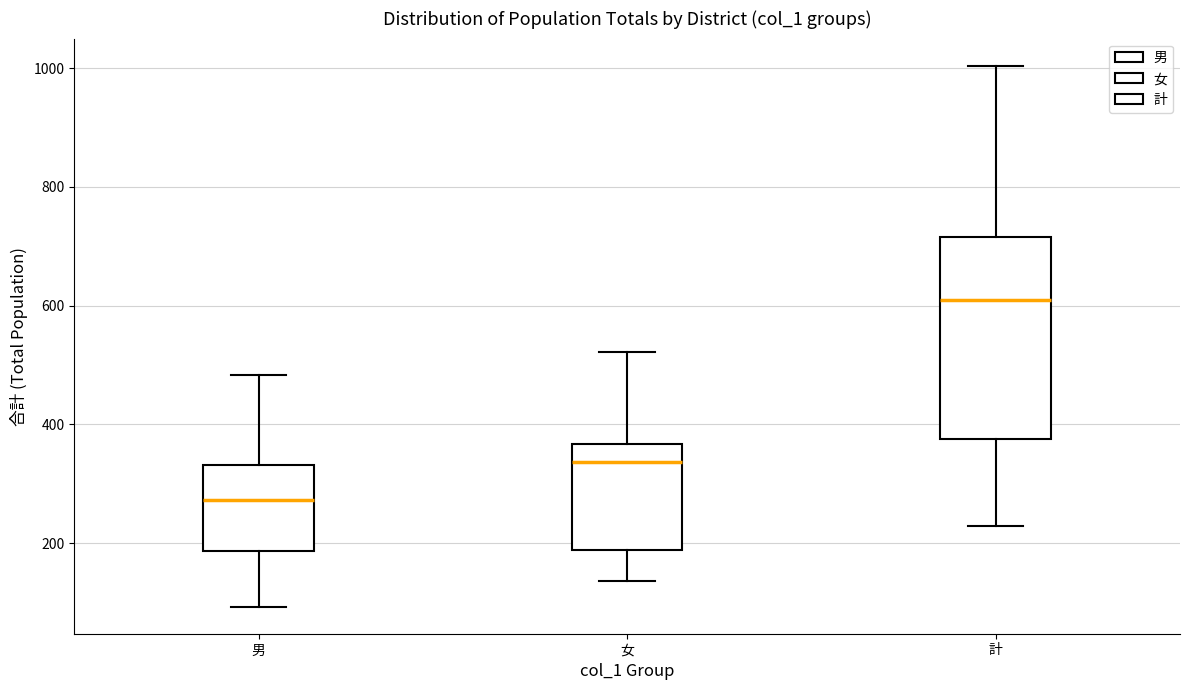

Which box has the highest median line?

計